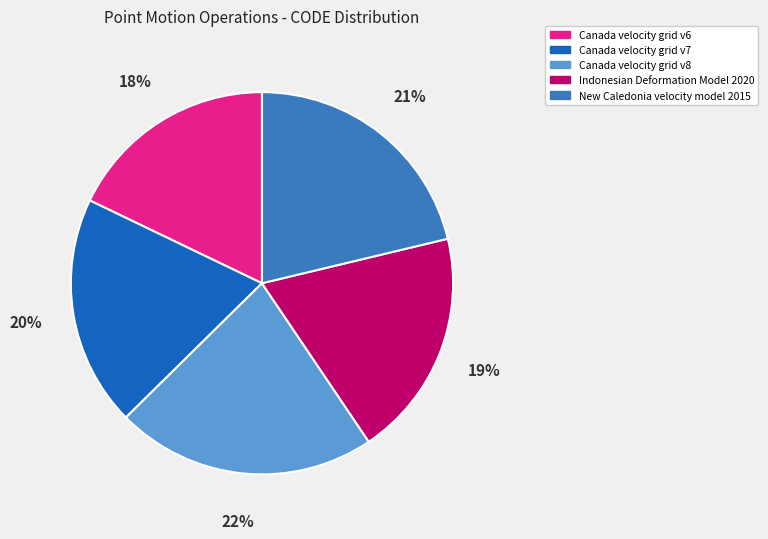

Do Canada velocity grid v7 and Canada velocity grid v6 together represent more than half of the pie?

No